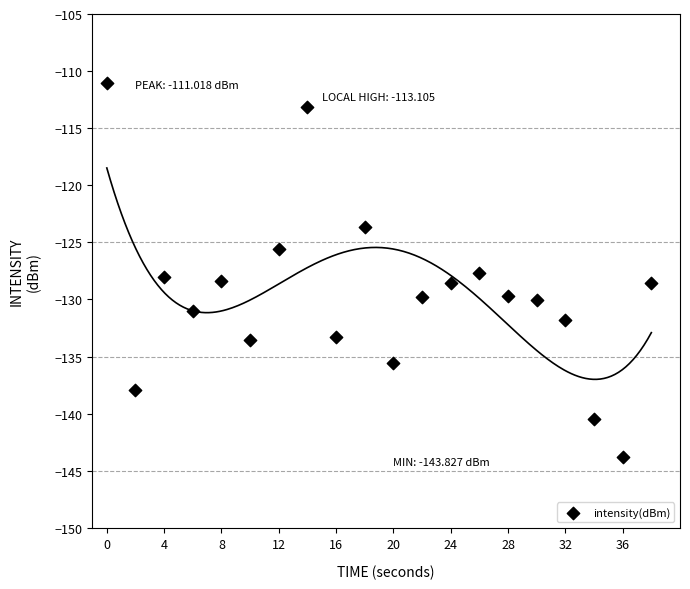

What is the range of Y values (max minus min)?

32.8